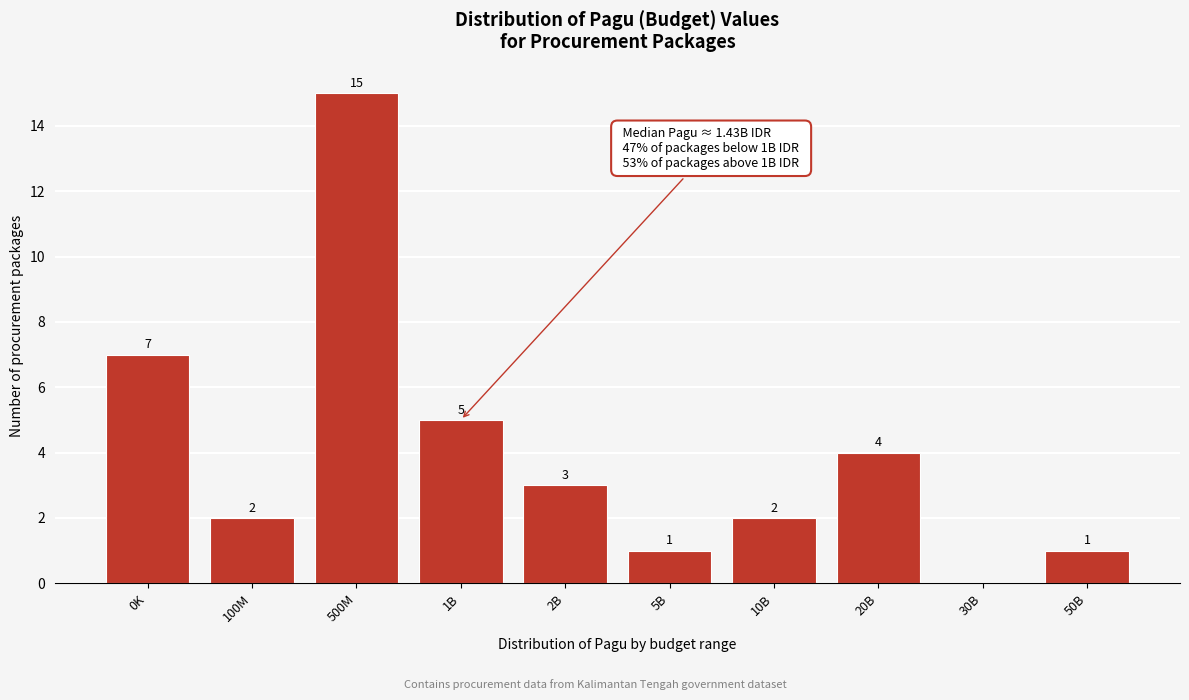

Reading left to right, list all the values displayed in this chart.

0K=7	100M=2	500M=15	1B=5	2B=3	5B=1	10B=2	20B=4	30B=0	50B=1